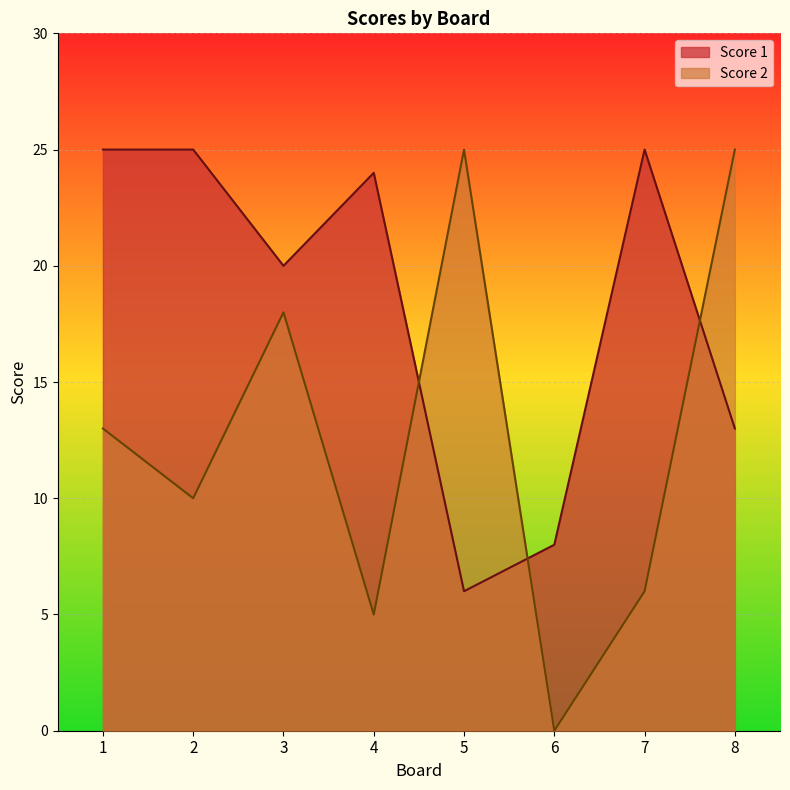

What is the highest value of the Score 1 series?

25